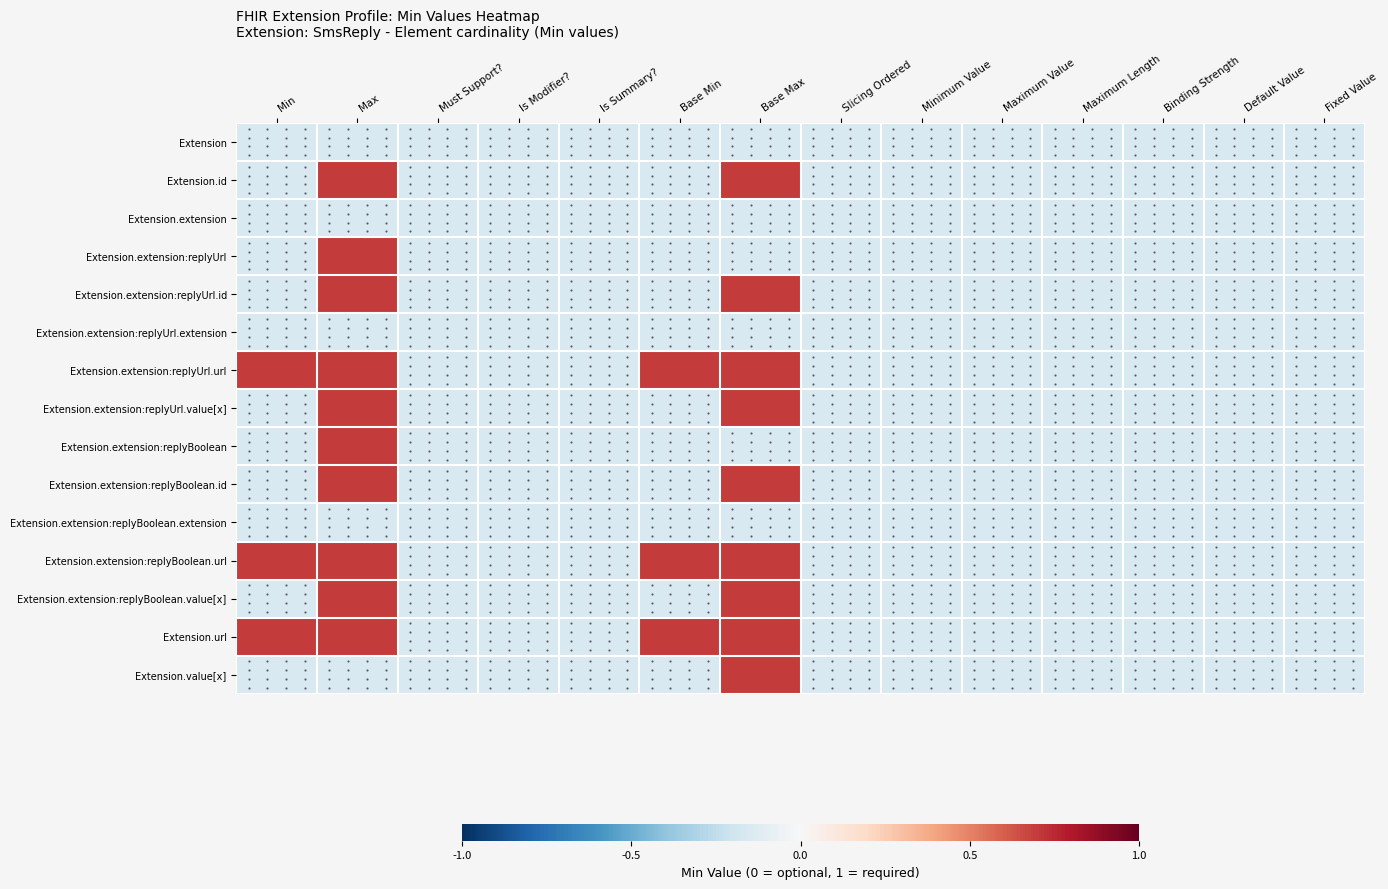

Reading left to right, list all the values displayed in this chart.

Extension: Min=-0.1	Max=-0.1	Must Support?=-0.1	Is Modifier?=-0.1	Is Summary?=-0.1	Base Min=-0.1	Base Max=-0.1	Slicing Ordered=-0.1	Minimum Value=-0.1	Maximum Value=-0.1	Maximum Length=-0.1	Binding Strength=-0.1	Default Value=-0.1	Fixed Value=-0.1
Extension.id: Min=-0.1	Max=0.7	Must Support?=-0.1	Is Modifier?=-0.1	Is Summary?=-0.1	Base Min=-0.1	Base Max=0.7	Slicing Ordered=-0.1	Minimum Value=-0.1	Maximum Value=-0.1	Maximum Length=-0.1	Binding Strength=-0.1	Default Value=-0.1	Fixed Value=-0.1
Extension.extension: Min=-0.1	Max=-0.1	Must Support?=-0.1	Is Modifier?=-0.1	Is Summary?=-0.1	Base Min=-0.1	Base Max=-0.1	Slicing Ordered=-0.1	Minimum Value=-0.1	Maximum Value=-0.1	Maximum Length=-0.1	Binding Strength=-0.1	Default Value=-0.1	Fixed Value=-0.1
Extension.extension:replyUrl: Min=-0.1	Max=0.7	Must Support?=-0.1	Is Modifier?=-0.1	Is Summary?=-0.1	Base Min=-0.1	Base Max=-0.1	Slicing Ordered=-0.1	Minimum Value=-0.1	Maximum Value=-0.1	Maximum Length=-0.1	Binding Strength=-0.1	Default Value=-0.1	Fixed Value=-0.1
Extension.extension:replyUrl.id: Min=-0.1	Max=0.7	Must Support?=-0.1	Is Modifier?=-0.1	Is Summary?=-0.1	Base Min=-0.1	Base Max=0.7	Slicing Ordered=-0.1	Minimum Value=-0.1	Maximum Value=-0.1	Maximum Length=-0.1	Binding Strength=-0.1	Default Value=-0.1	Fixed Value=-0.1
Extension.extension:replyUrl.extension: Min=-0.1	Max=-0.1	Must Support?=-0.1	Is Modifier?=-0.1	Is Summary?=-0.1	Base Min=-0.1	Base Max=-0.1	Slicing Ordered=-0.1	Minimum Value=-0.1	Maximum Value=-0.1	Maximum Length=-0.1	Binding Strength=-0.1	Default Value=-0.1	Fixed Value=-0.1
Extension.extension:replyUrl.url: Min=0.7	Max=0.7	Must Support?=-0.1	Is Modifier?=-0.1	Is Summary?=-0.1	Base Min=0.7	Base Max=0.7	Slicing Ordered=-0.1	Minimum Value=-0.1	Maximum Value=-0.1	Maximum Length=-0.1	Binding Strength=-0.1	Default Value=-0.1	Fixed Value=-0.1
Extension.extension:replyUrl.value[x]: Min=-0.1	Max=0.7	Must Support?=-0.1	Is Modifier?=-0.1	Is Summary?=-0.1	Base Min=-0.1	Base Max=0.7	Slicing Ordered=-0.1	Minimum Value=-0.1	Maximum Value=-0.1	Maximum Length=-0.1	Binding Strength=-0.1	Default Value=-0.1	Fixed Value=-0.1
Extension.extension:replyBoolean: Min=-0.1	Max=0.7	Must Support?=-0.1	Is Modifier?=-0.1	Is Summary?=-0.1	Base Min=-0.1	Base Max=-0.1	Slicing Ordered=-0.1	Minimum Value=-0.1	Maximum Value=-0.1	Maximum Length=-0.1	Binding Strength=-0.1	Default Value=-0.1	Fixed Value=-0.1
Extension.extension:replyBoolean.id: Min=-0.1	Max=0.7	Must Support?=-0.1	Is Modifier?=-0.1	Is Summary?=-0.1	Base Min=-0.1	Base Max=0.7	Slicing Ordered=-0.1	Minimum Value=-0.1	Maximum Value=-0.1	Maximum Length=-0.1	Binding Strength=-0.1	Default Value=-0.1	Fixed Value=-0.1
Extension.extension:replyBoolean.extension: Min=-0.1	Max=-0.1	Must Support?=-0.1	Is Modifier?=-0.1	Is Summary?=-0.1	Base Min=-0.1	Base Max=-0.1	Slicing Ordered=-0.1	Minimum Value=-0.1	Maximum Value=-0.1	Maximum Length=-0.1	Binding Strength=-0.1	Default Value=-0.1	Fixed Value=-0.1
Extension.extension:replyBoolean.url: Min=0.7	Max=0.7	Must Support?=-0.1	Is Modifier?=-0.1	Is Summary?=-0.1	Base Min=0.7	Base Max=0.7	Slicing Ordered=-0.1	Minimum Value=-0.1	Maximum Value=-0.1	Maximum Length=-0.1	Binding Strength=-0.1	Default Value=-0.1	Fixed Value=-0.1
Extension.extension:replyBoolean.value[x]: Min=-0.1	Max=0.7	Must Support?=-0.1	Is Modifier?=-0.1	Is Summary?=-0.1	Base Min=-0.1	Base Max=0.7	Slicing Ordered=-0.1	Minimum Value=-0.1	Maximum Value=-0.1	Maximum Length=-0.1	Binding Strength=-0.1	Default Value=-0.1	Fixed Value=-0.1
Extension.url: Min=0.7	Max=0.7	Must Support?=-0.1	Is Modifier?=-0.1	Is Summary?=-0.1	Base Min=0.7	Base Max=0.7	Slicing Ordered=-0.1	Minimum Value=-0.1	Maximum Value=-0.1	Maximum Length=-0.1	Binding Strength=-0.1	Default Value=-0.1	Fixed Value=-0.1
Extension.value[x]: Min=-0.1	Max=-0.1	Must Support?=-0.1	Is Modifier?=-0.1	Is Summary?=-0.1	Base Min=-0.1	Base Max=0.7	Slicing Ordered=-0.1	Minimum Value=-0.1	Maximum Value=-0.1	Maximum Length=-0.1	Binding Strength=-0.1	Default Value=-0.1	Fixed Value=-0.1